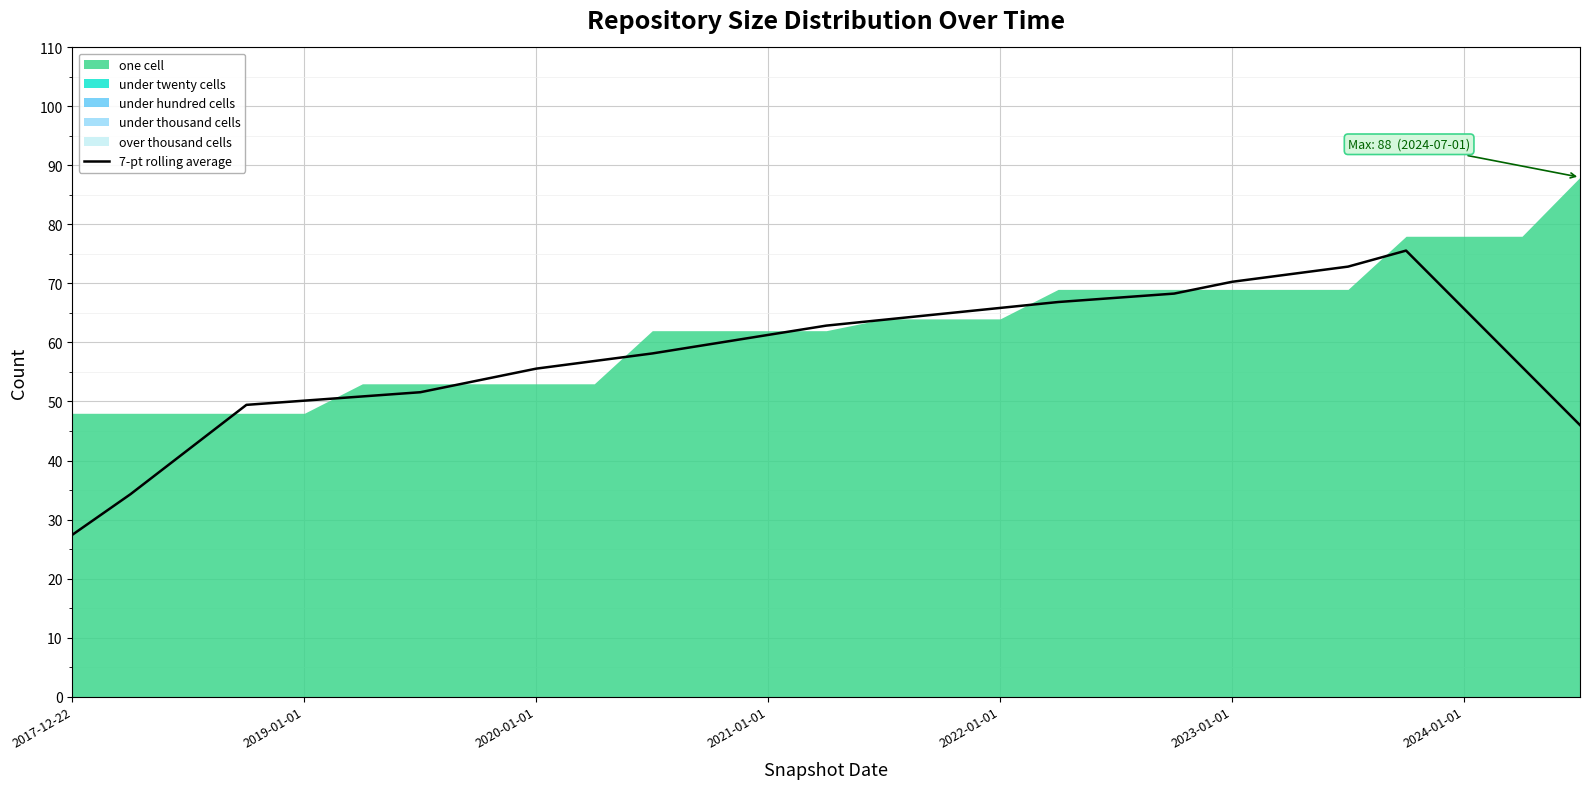

At which category does the chart reach its minimum across all series?

2017-12-22